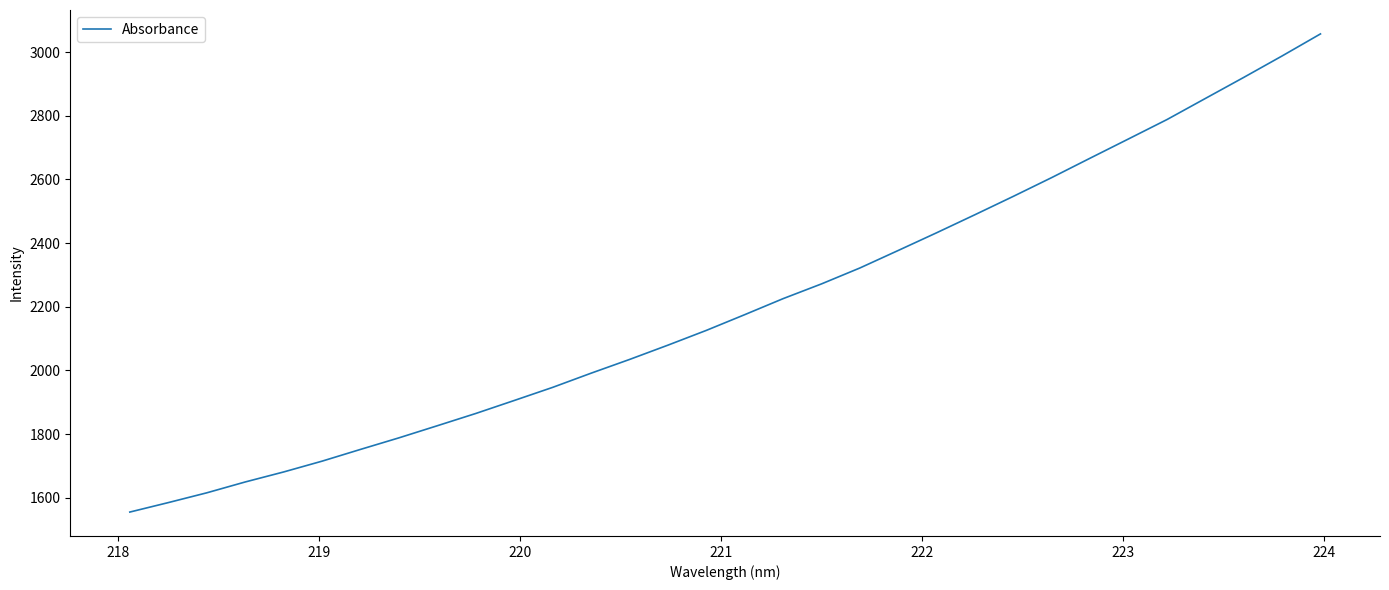

What is the smallest value displayed?

1555.0